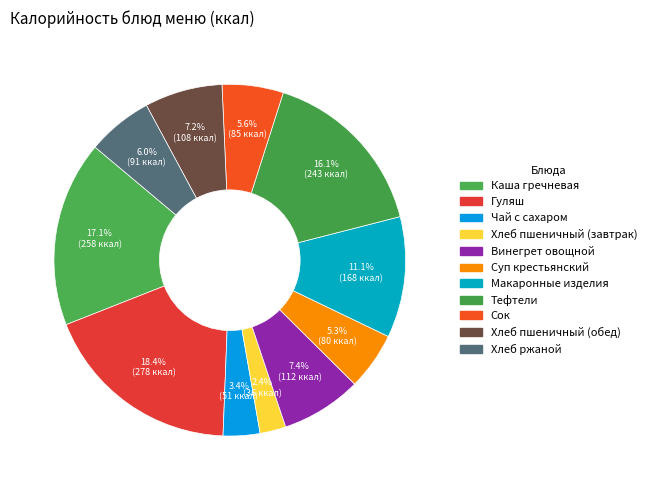

How many segments does this pie chart have?

11